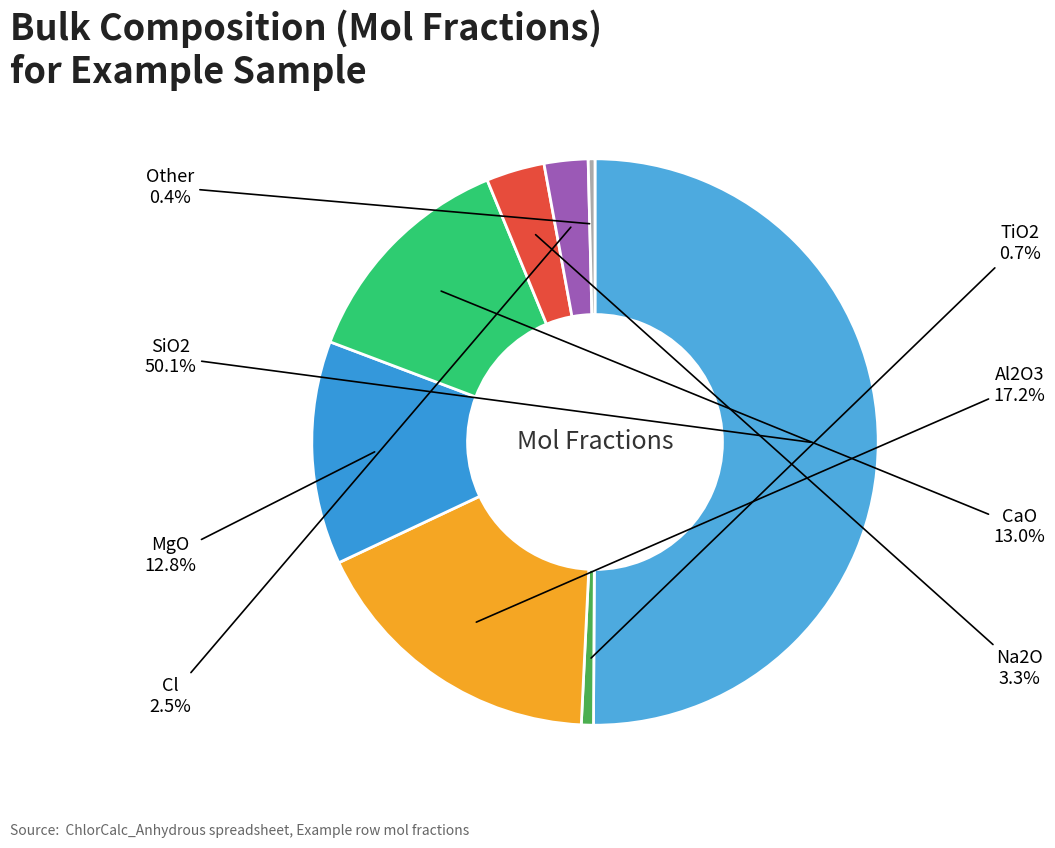

What is the total percentage of TiO2 and Other?

1.1%